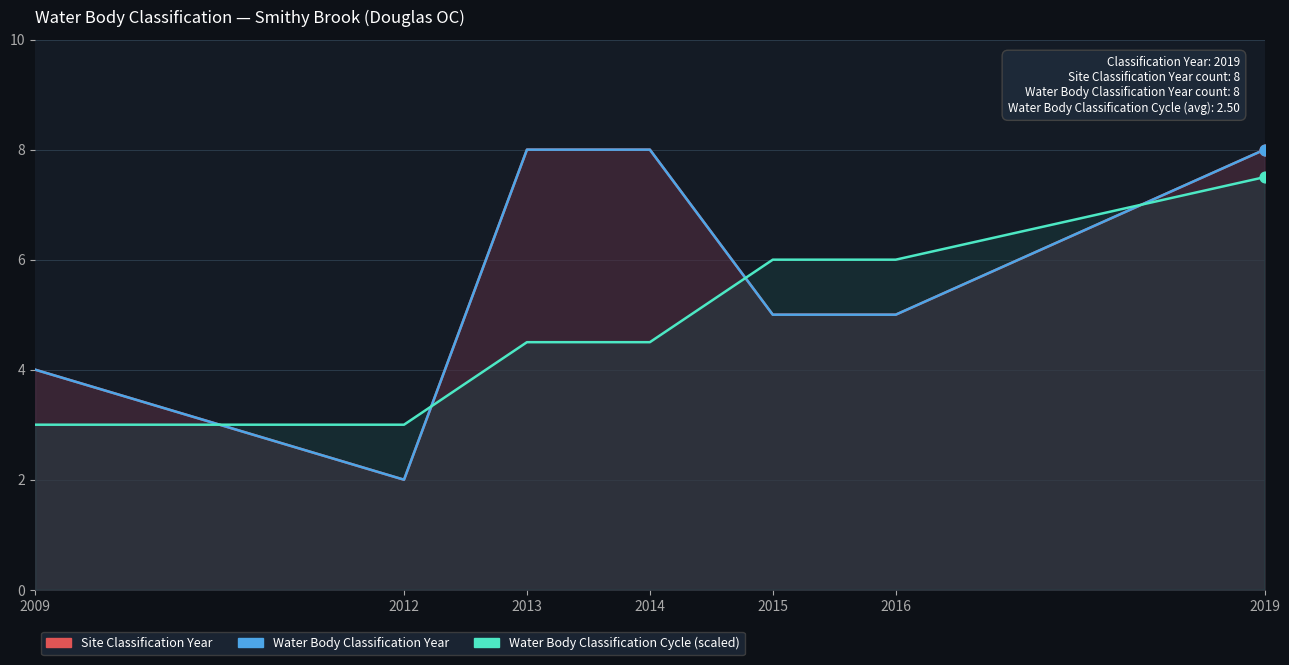

What is the total value across all series at 2013?

20.5